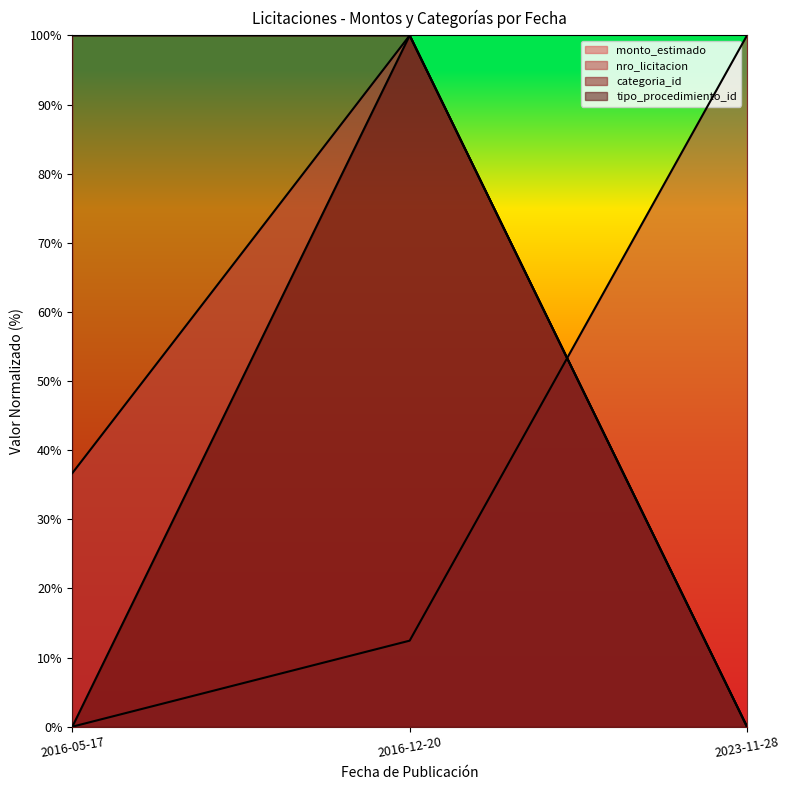

Reading right to left, transcribe all the data shown in this chart.

monto_estimado: 2023-11-28=0.0	2016-12-20=1.0	2016-05-17=0.4
nro_licitacion: 2023-11-28=1.0	2016-12-20=0.1	2016-05-17=0.0
categoria_id: 2023-11-28=0.0	2016-12-20=1.0	2016-05-17=1.0
tipo_procedimiento_id: 2023-11-28=0.0	2016-12-20=1.0	2016-05-17=0.0